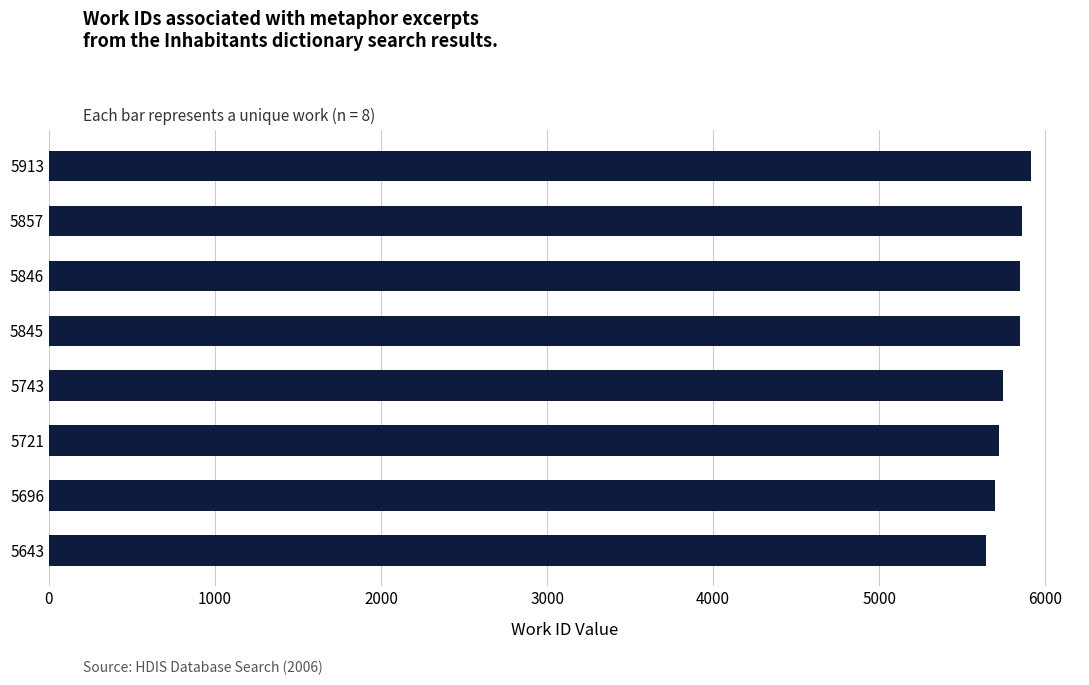

What is the change in value from 5696 to 5846?

+150